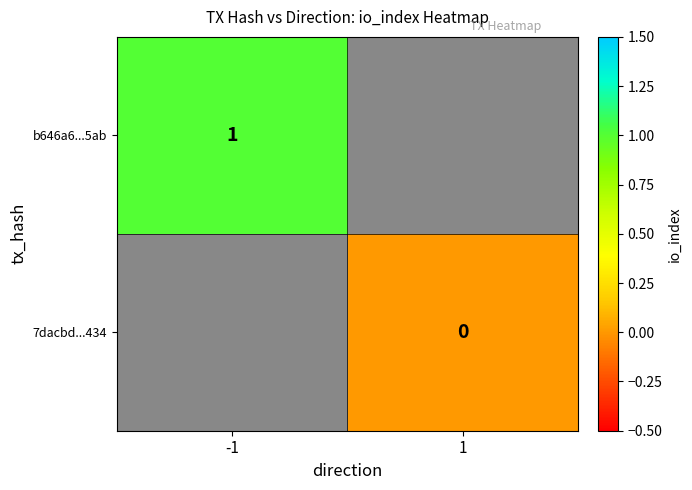

True or false: b646a6...5ab has a value of 1 at -1.

True